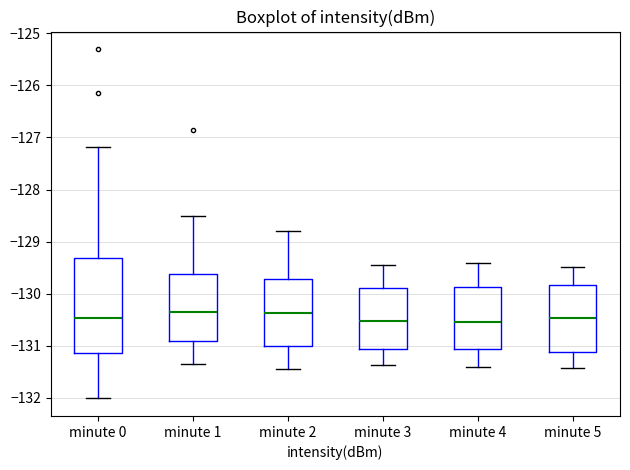

Where does the lower whisker of the box for minute 3 end on the y-axis? The values are not printed on the chart, so give them approximately, as read against the axis.

-131.4